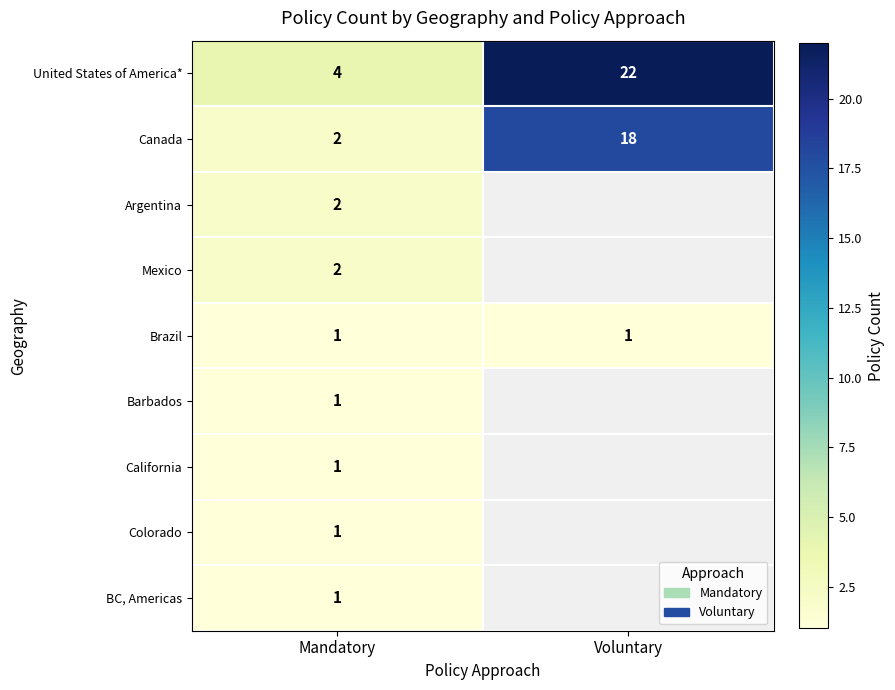

At how many categories does at least one series exceed 5?

1